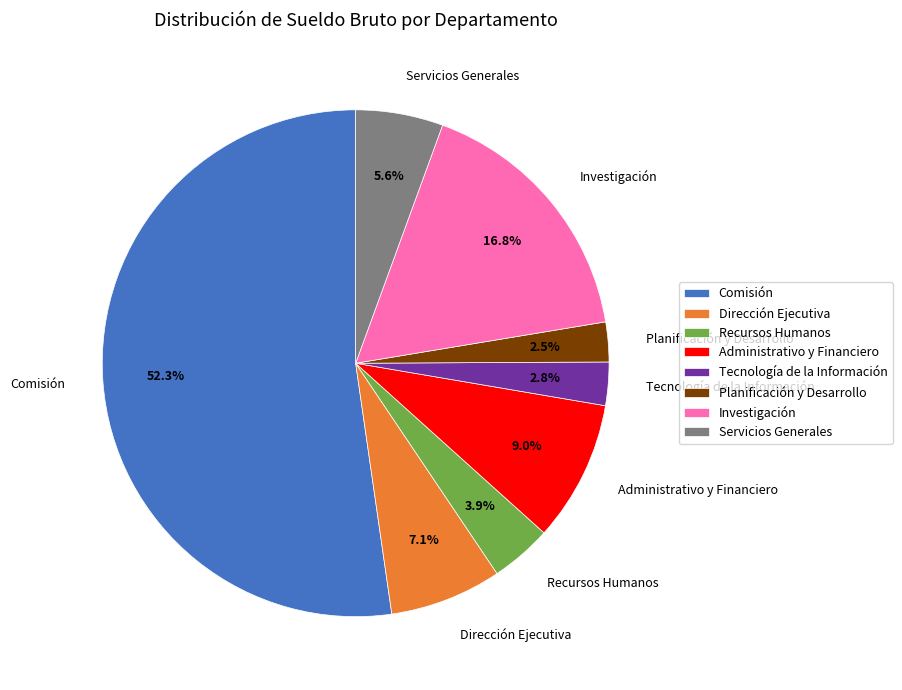

Which slice is the largest?

Comisión